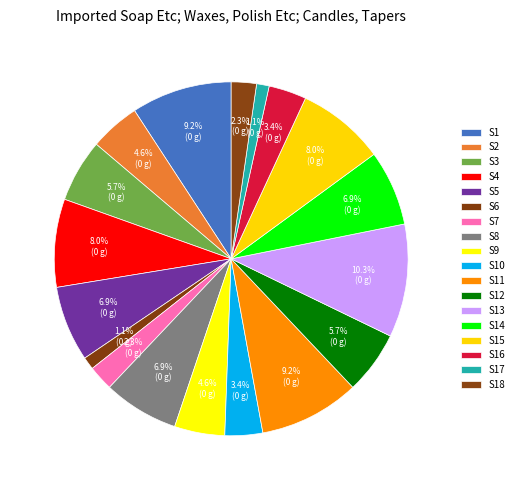

How many slices are in this pie chart?

18